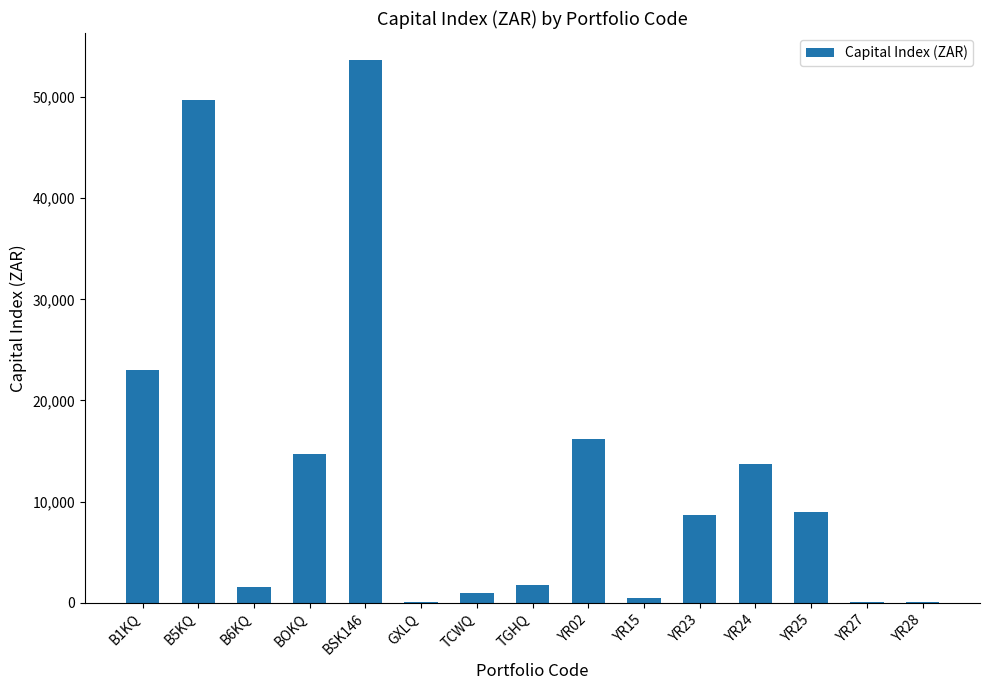

What is the change in value from TGHQ to YR23?

+6906.8